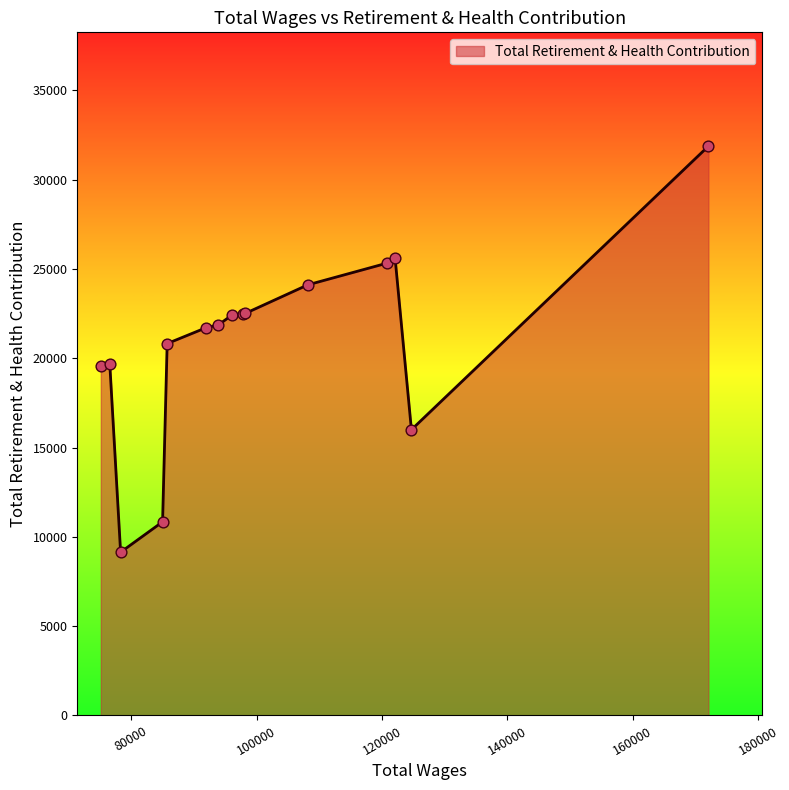

What is the difference between the maximum and minimum values?

22731